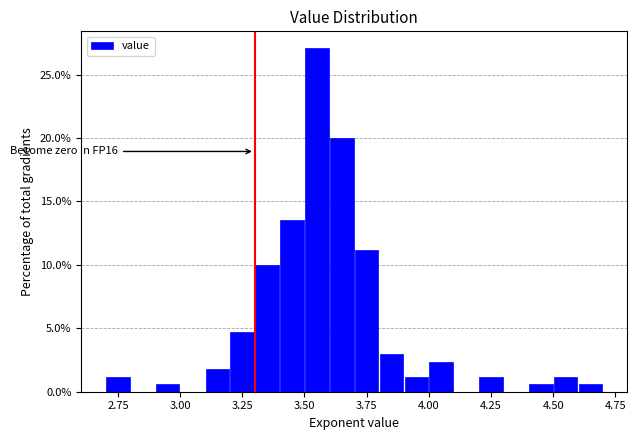

Around what value on the x-axis is the tallest bar? Give the approximate position of its centre, as read against the axis.

3.55